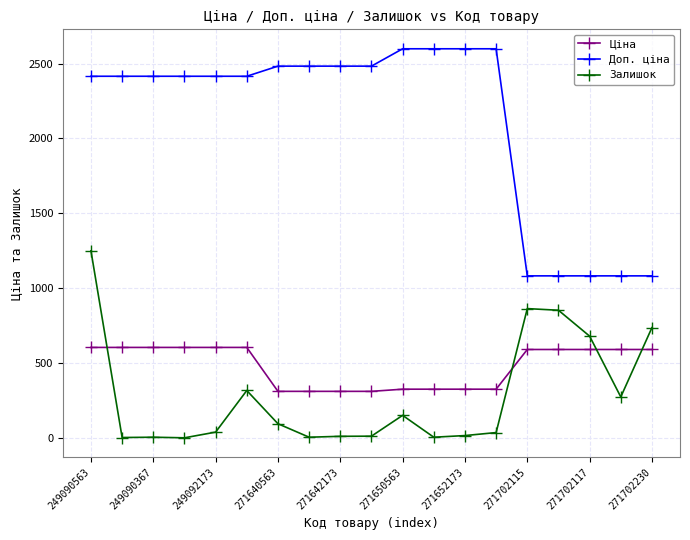

Rank the series by their maximum value, from lowest to highest.

Ціна, Залишок, Доп. ціна